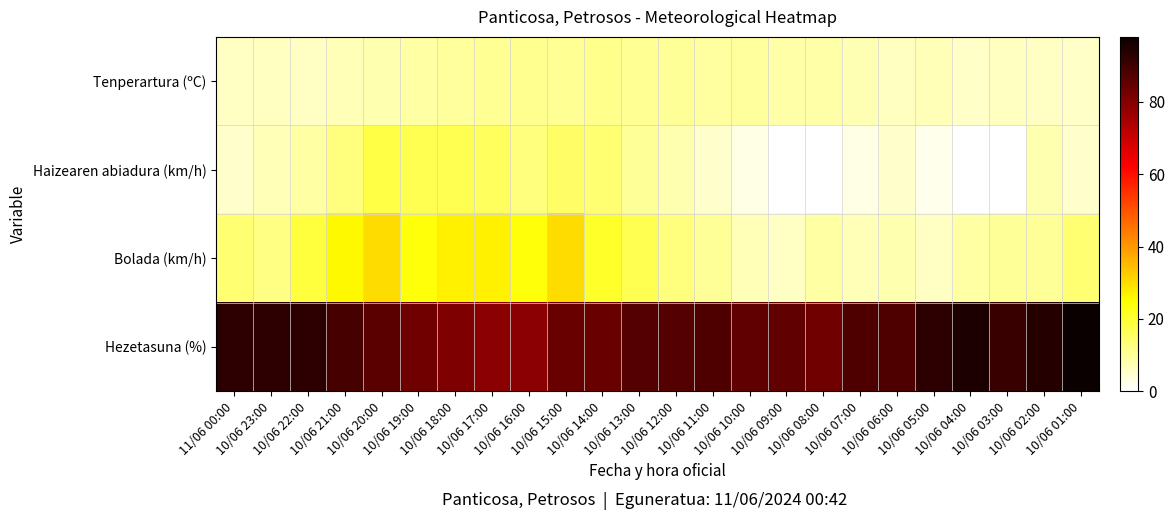

At which category does the chart reach its peak across all series?

10/06 01:00